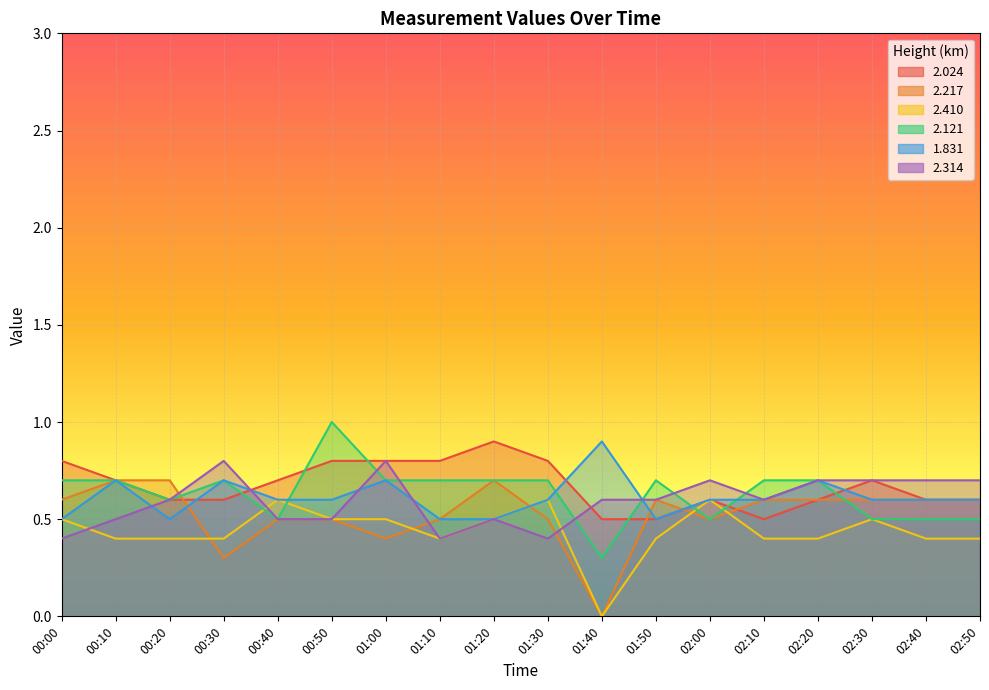

How many distinct data groups are displayed?

6